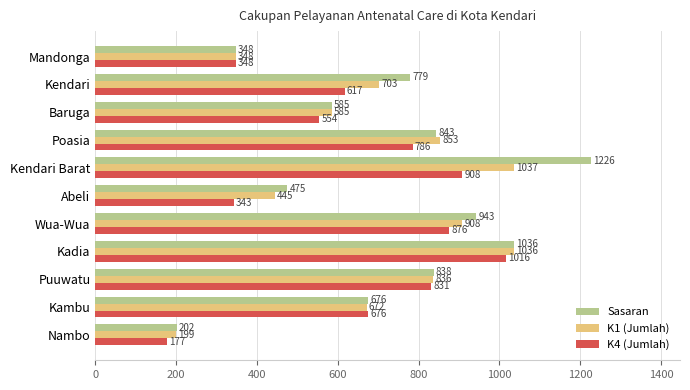

At which label is Sasaran closest to 714?

Kambu